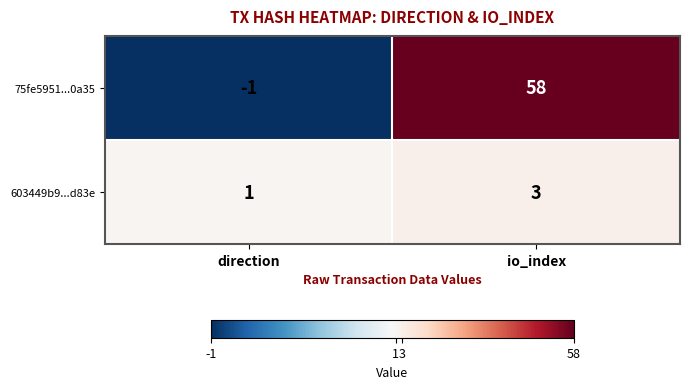

What is the difference between the maximum and minimum values in the 75fe5951...0a35 series?

59